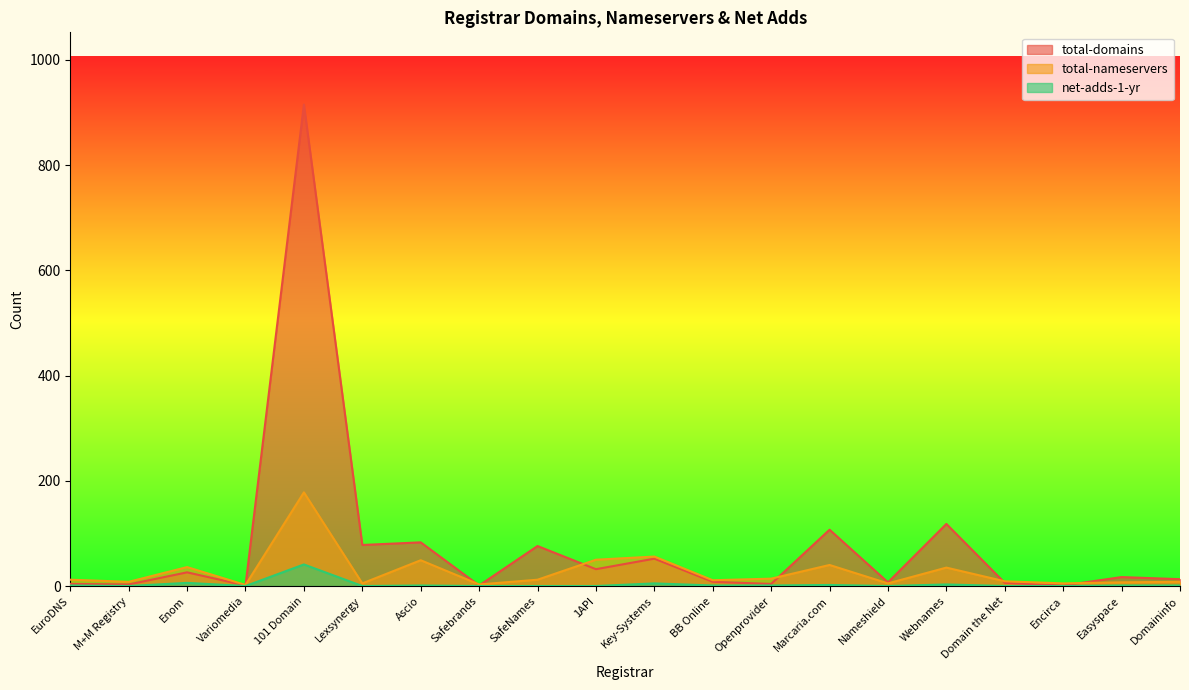

Where does the total-domains series first go above 17?

Enom